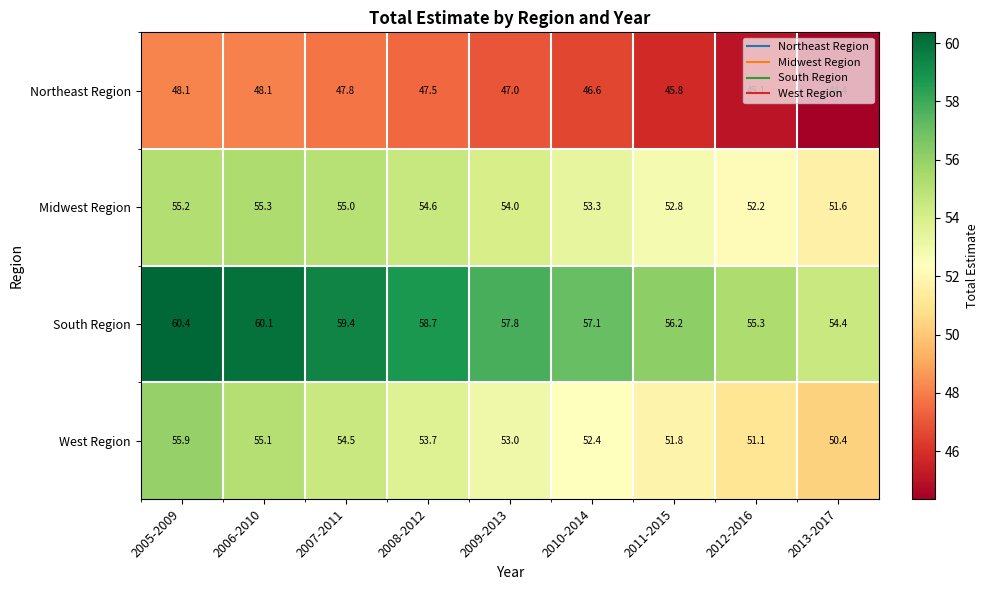

What is the total value across all series at 2011-2015?

206.6